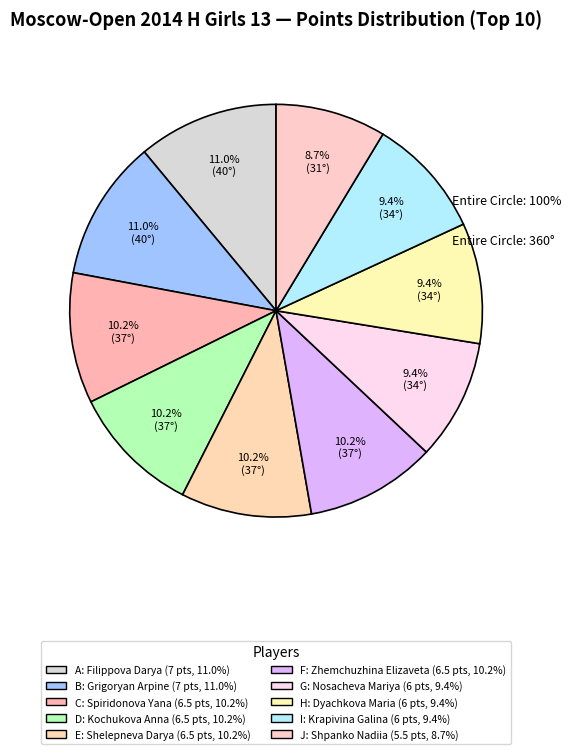

How many slices are in this pie chart?

10